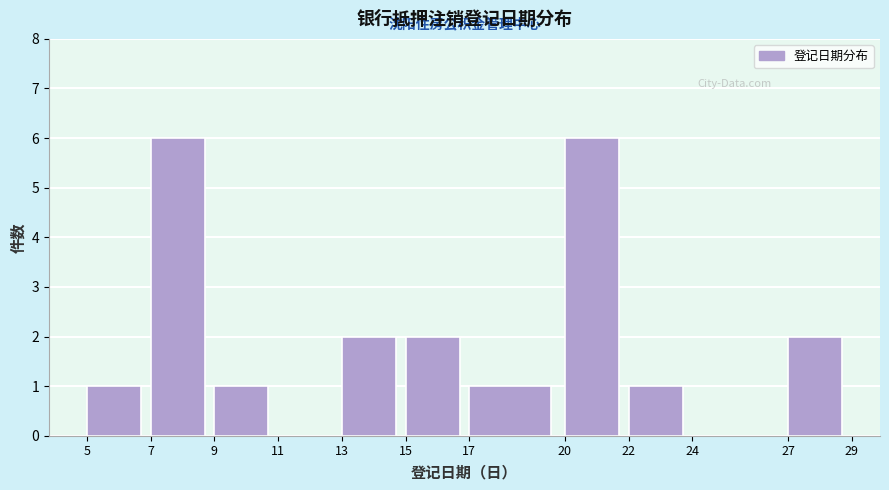

What is the height of the bar covering 15 to 17 on the x-axis? The values are not printed on the chart, so give them approximately, as read against the axis.

2